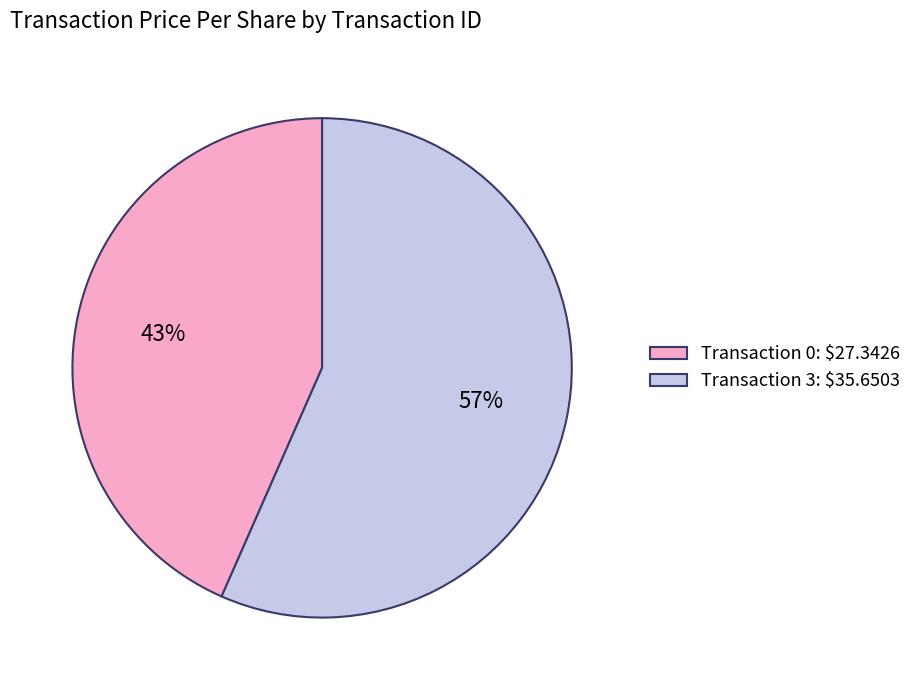

Is there any slice that represents more than half of the pie?

Yes